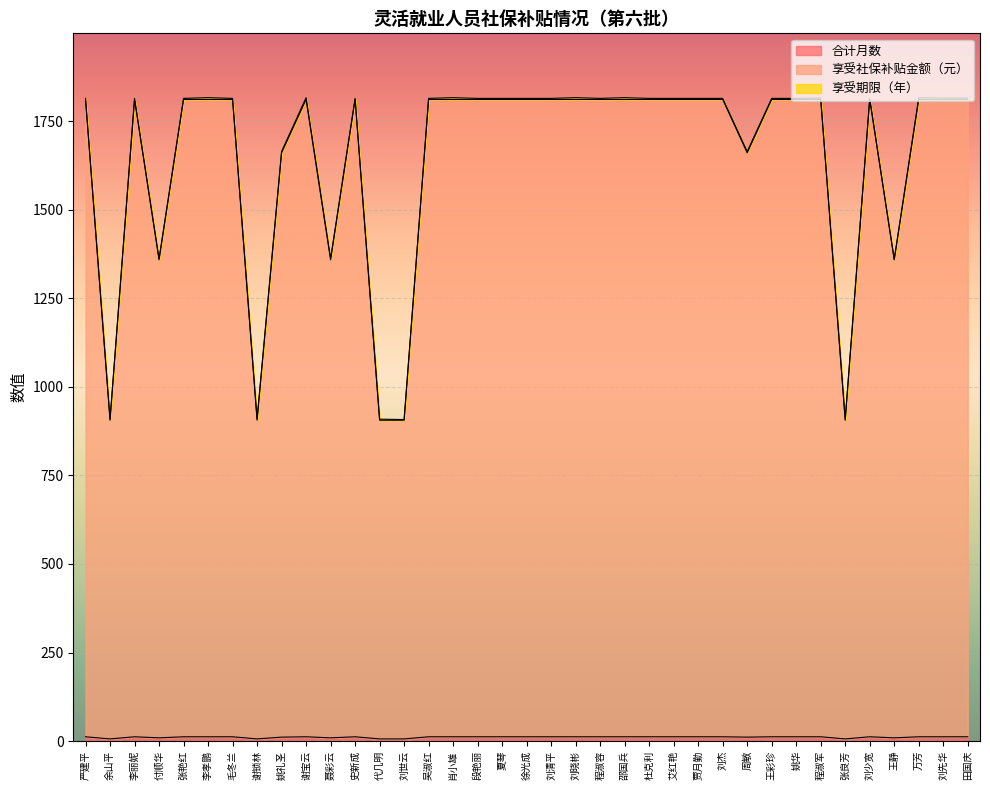

The value of 享受社保补贴金额（元） at 段艳丽 is 3210. True or false?

False